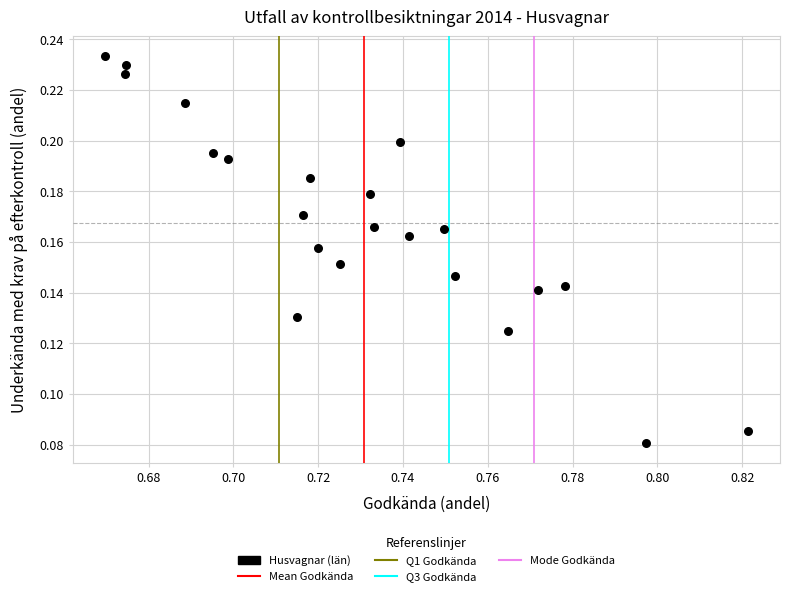

How many points are shown in the scatter plot?

22